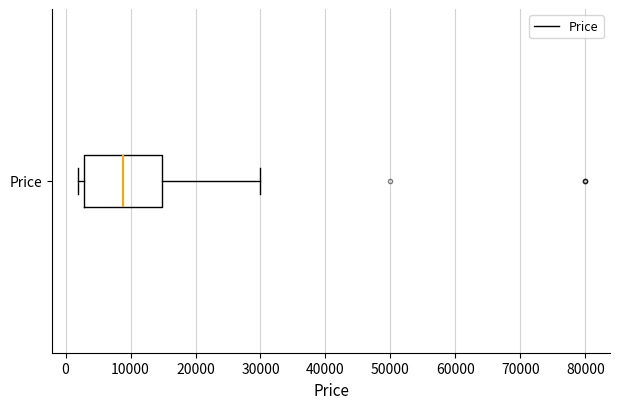

Transcribe this box plot: give where the median line is, the range the box spans, and where the two whiskers end, as read against the x-axis. The values are not printed on the chart, so give them approximately, as read against the axis.

median 9000, box 3000 to 15000, whiskers 2000 to 30000